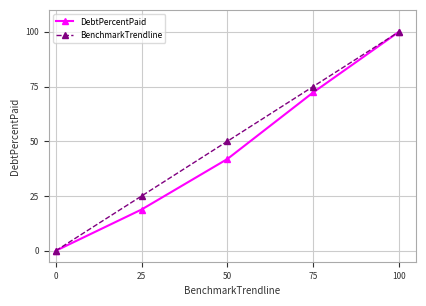

What is the value of the BenchmarkTrendline point at the 2nd from the left?

25.0